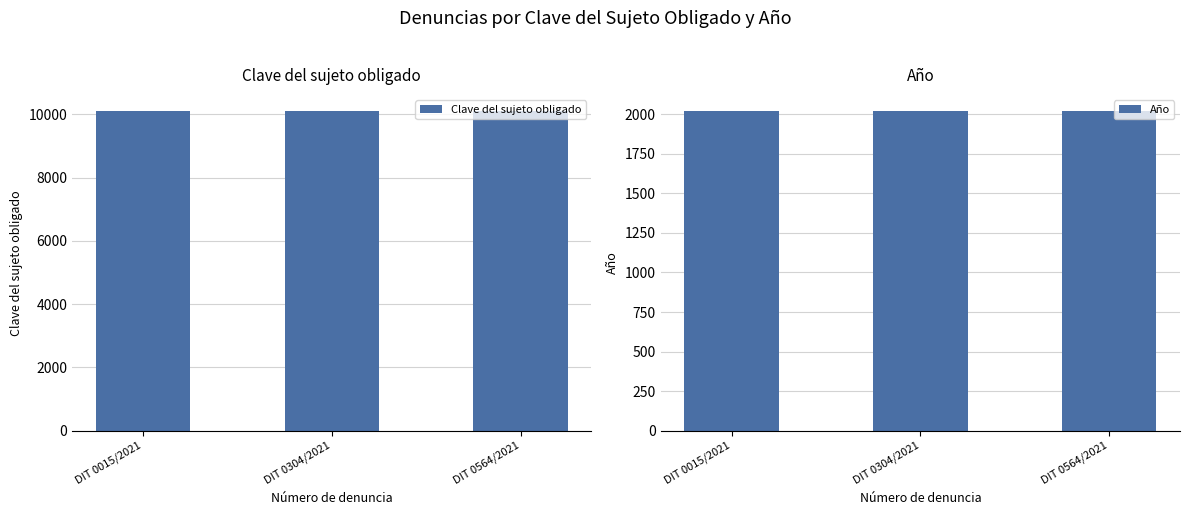

At which category is the sum across all series the highest?

DIT 0015/2021